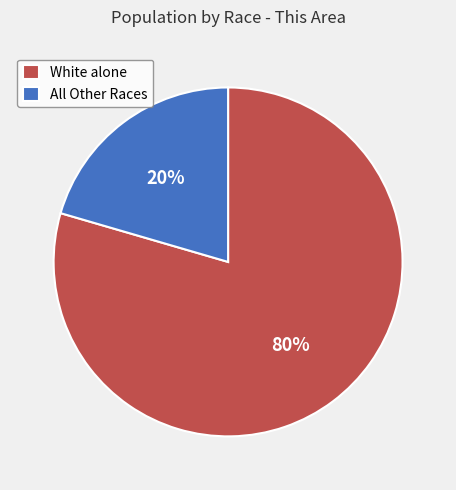

Is there a majority slice in this chart?

Yes